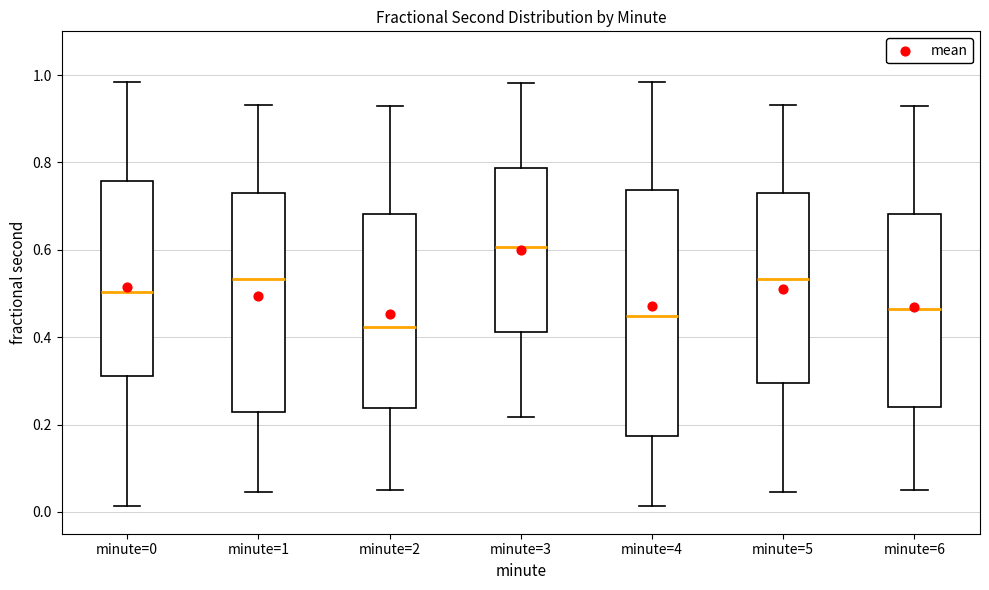

Reading left to right, transcribe this box plot: for each box, give where its median line is, the range the box spans, and where its two whiskers end, as read against the y-axis. The values are not printed on the chart, so give them approximately, as read against the axis.

minute=0: median 0.50, box 0.32 to 0.76, whiskers 0.02 to 0.98
minute=1: median 0.54, box 0.22 to 0.72, whiskers 0.04 to 0.94
minute=2: median 0.42, box 0.24 to 0.68, whiskers 0.06 to 0.94
minute=3: median 0.60, box 0.42 to 0.78, whiskers 0.22 to 0.98
minute=4: median 0.44, box 0.18 to 0.74, whiskers 0.02 to 0.98
minute=5: median 0.54, box 0.30 to 0.72, whiskers 0.04 to 0.94
minute=6: median 0.46, box 0.24 to 0.68, whiskers 0.06 to 0.94